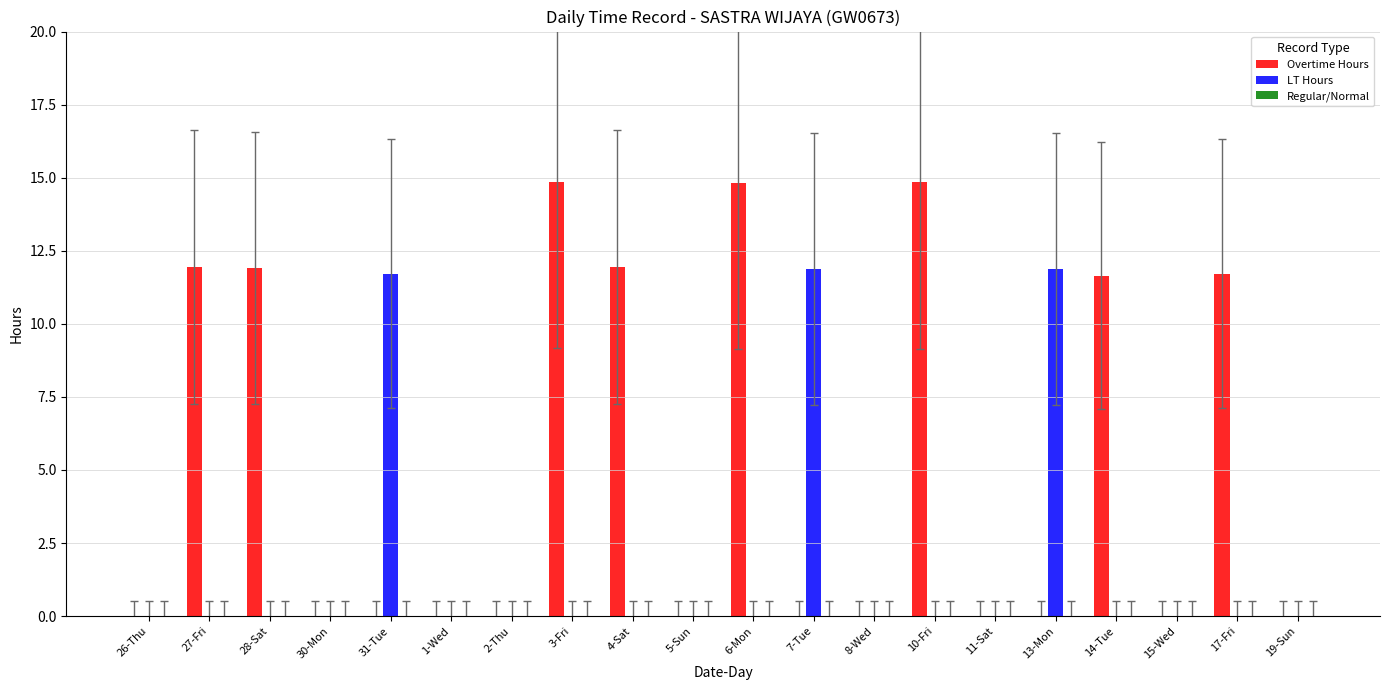

What is the sum of the Overtime Hours values at 3-Fri and 4-Sat?

26.8